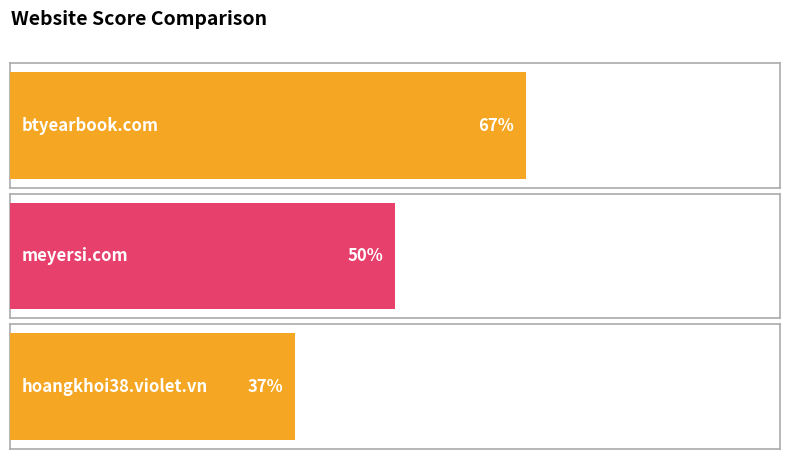

Reading left to right, transcribe all the data shown in this chart.

btyearbook.com=67	meyersi.com=50	hoangkhoi38.violet.vn=37